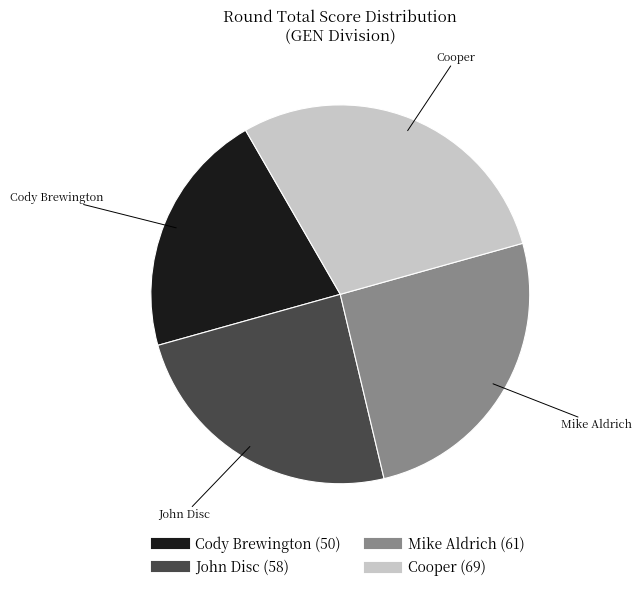

Rank the categories by value from lowest to highest.

Cody Brewington, John Disc, Mike Aldrich, Cooper